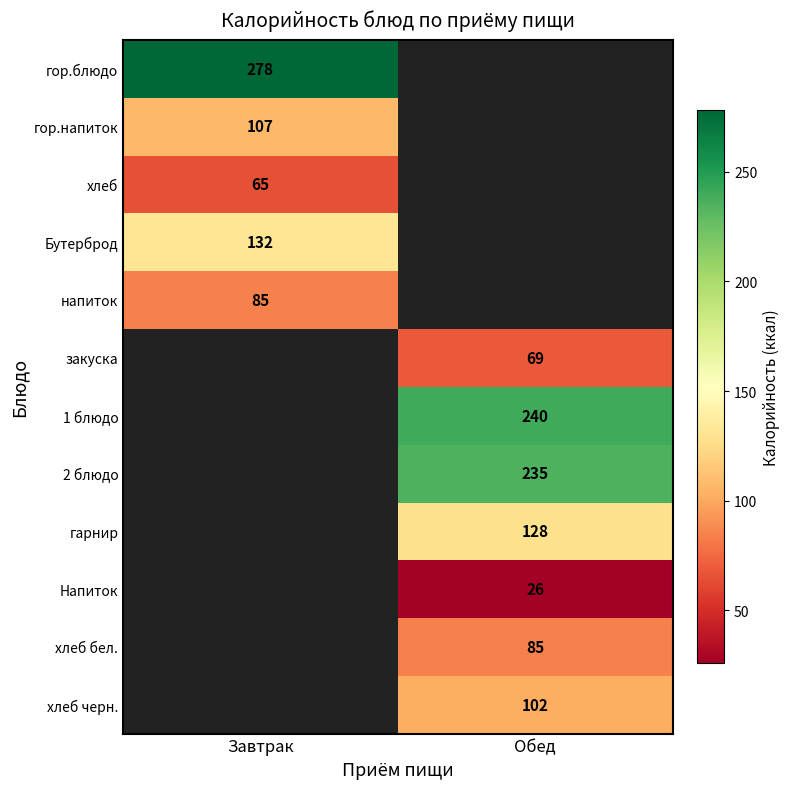

The Бутерброд series shows 225 at Завтрак. True or false?

False